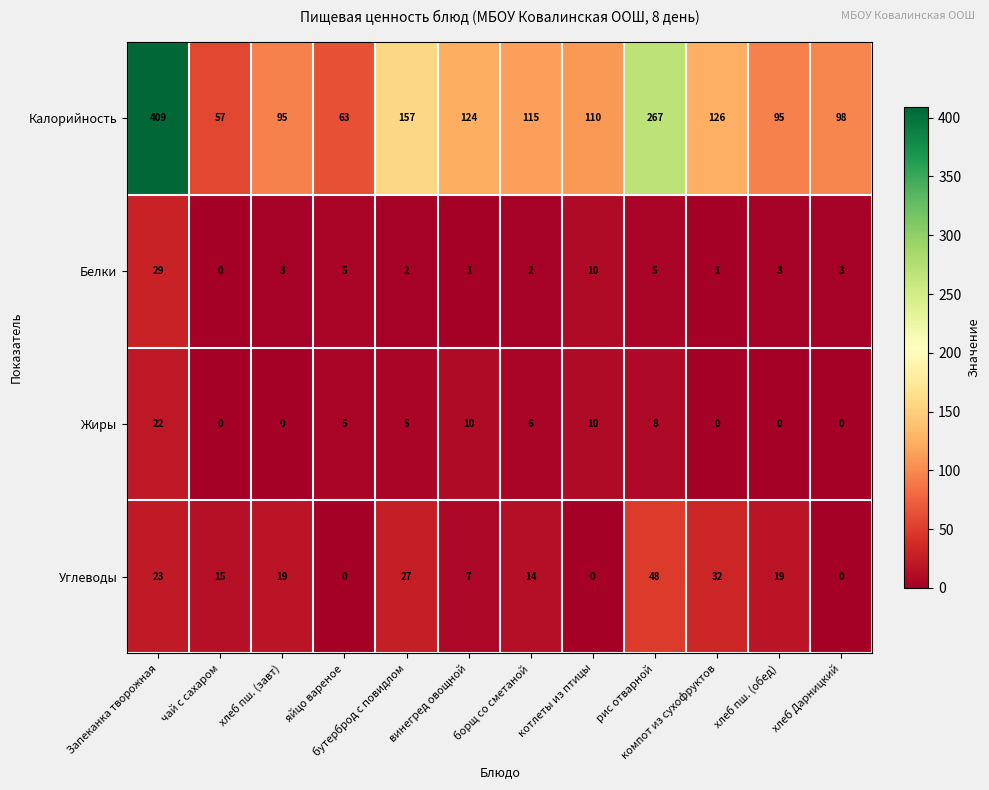

At which label is Калорийность closest to 233?

рис отварной